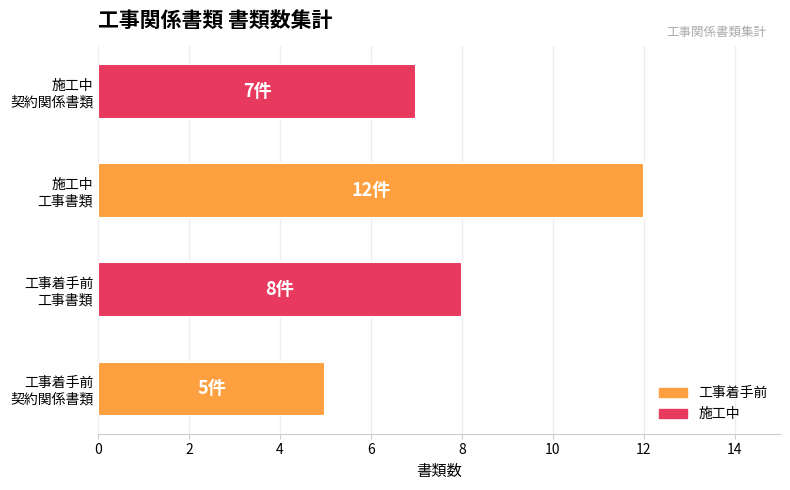

Reading bottom to top, what are all the values shown in this chart?

5	8	12	7